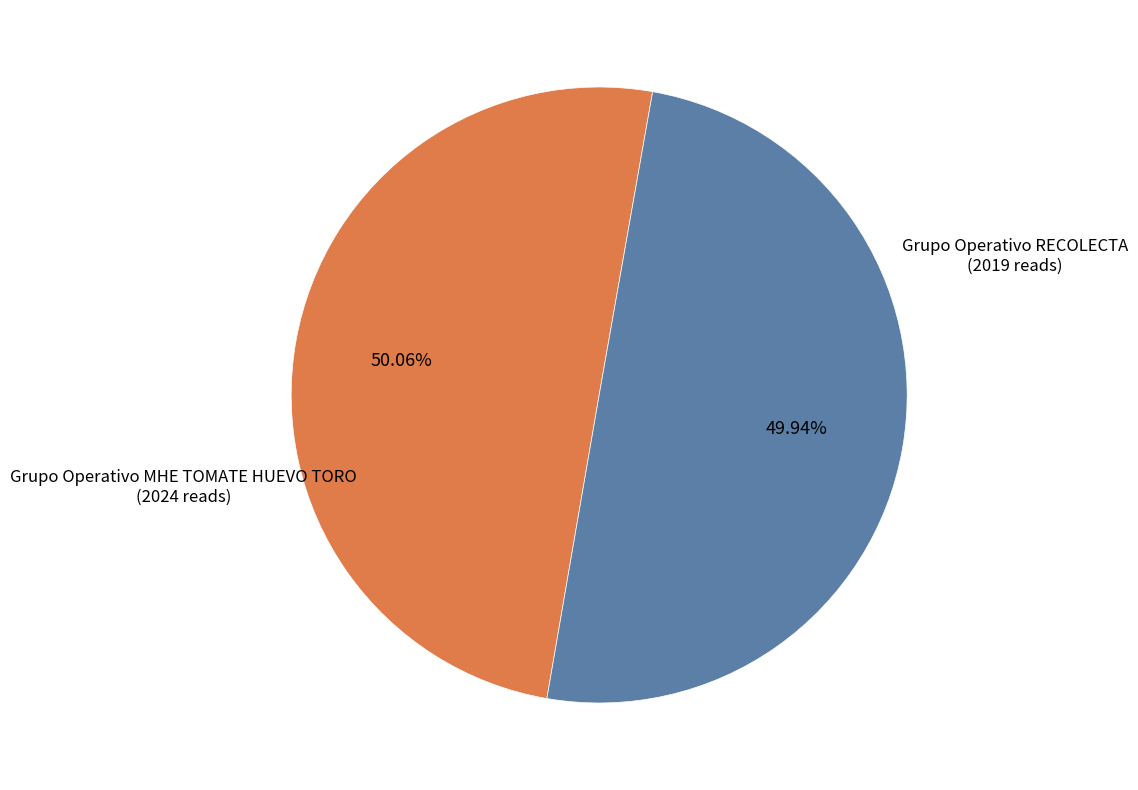

What is the ratio of the value at Grupo Operativo RECOLECTA to the value at Grupo Operativo MHE TOMATE HUEVO TORO?

1.0